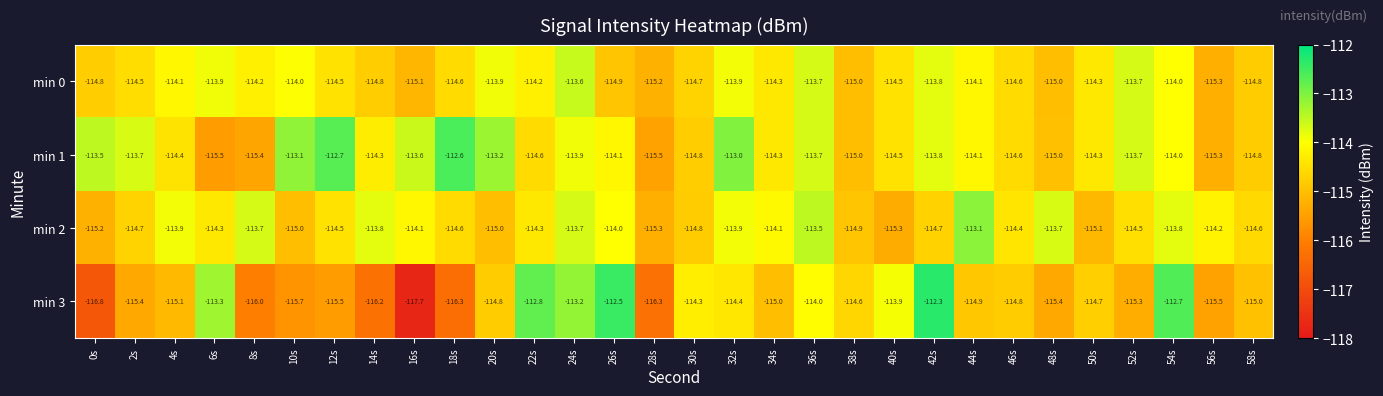

Where is min 2 nearest to the value -114?

26s